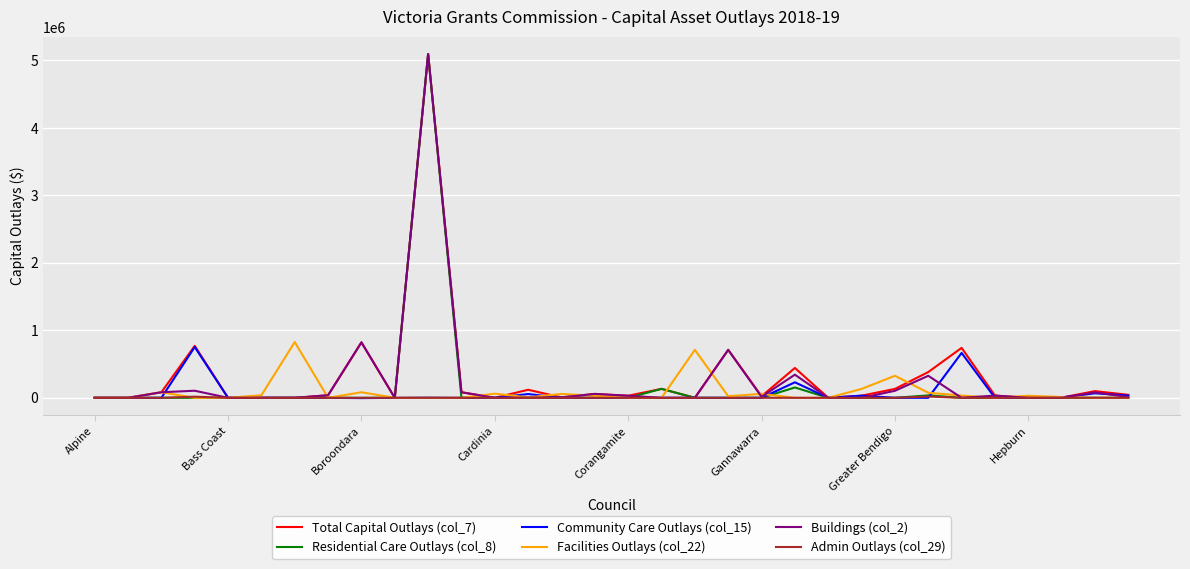

What is the highest value of the Facilities Outlays (col_22) series?

826244.4